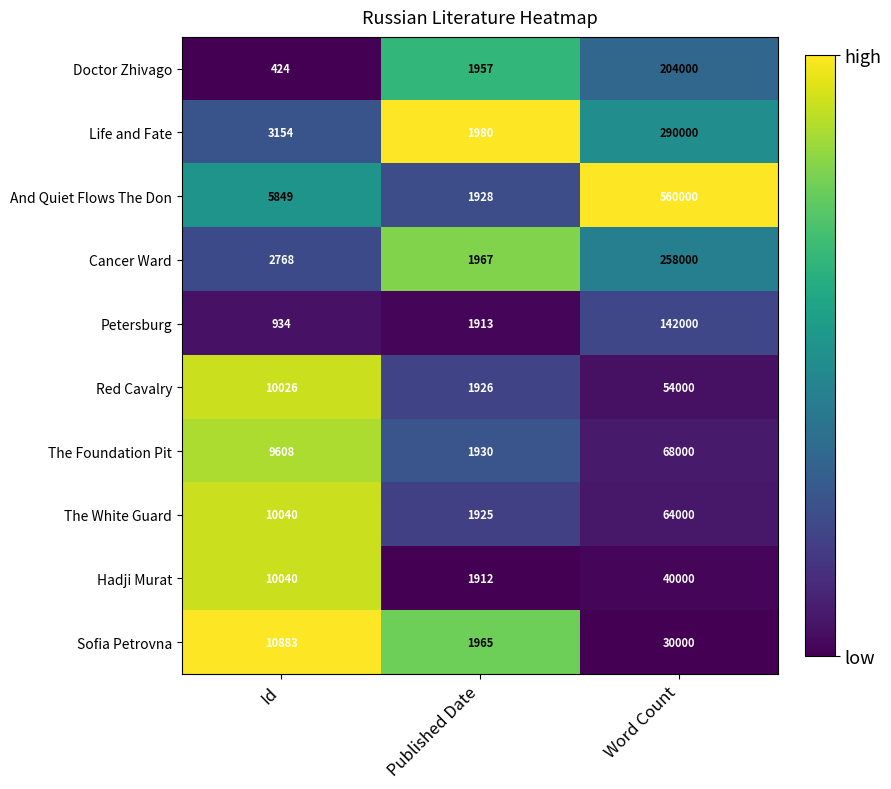

Rank the categories by Sofia Petrovna value from lowest to highest.

Published Date, Id, Word Count